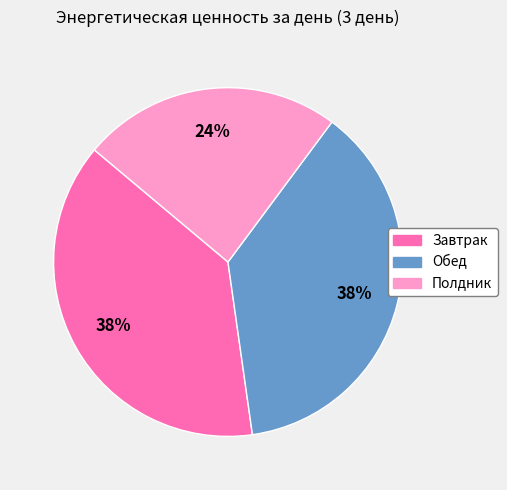

To the nearest percent, what is the difference between the Завтрак and Полдник slice percentages?

14%